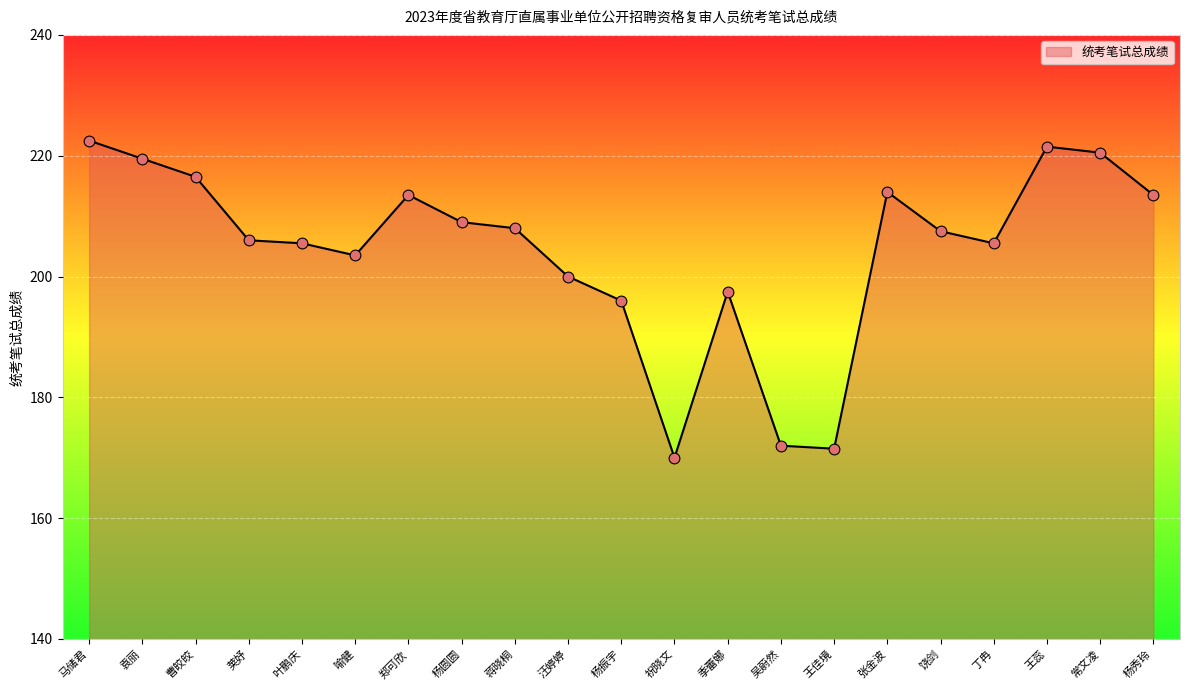

What is the change in value from 叶鹏庆 to 吴蔚然?

-33.5